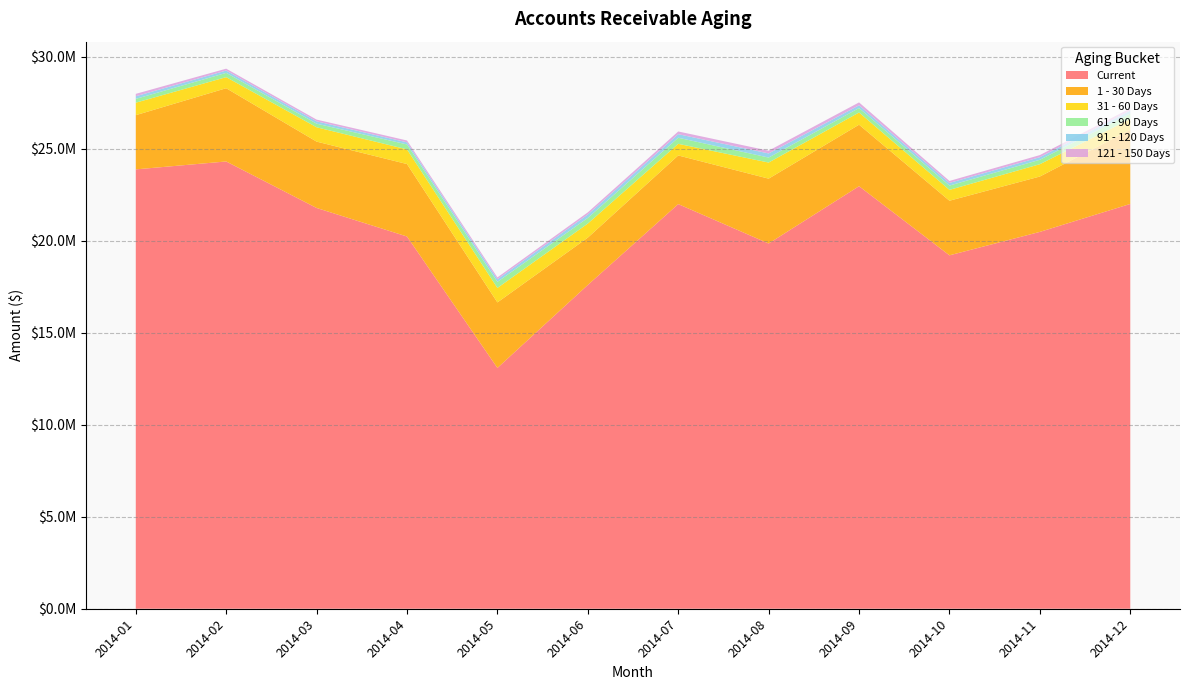

Reading left to right, transcribe all the data shown in this chart.

Current: 2014-01=23877174.6	2014-02=24307393.0	2014-03=21780598.5	2014-04=20229368.6	2014-05=13087053.8	2014-06=17595772.5	2014-07=21990459.3	2014-08=19849487.5	2014-09=22963125.1	2014-10=19206387.9	2014-11=20480147.0	2014-12=21999127.5
1 - 30 Days: 2014-01=2945941.5	2014-02=3980941.5	2014-03=3605775.6	2014-04=3938018.0	2014-05=3560239.5	2014-06=2572735.2	2014-07=2643523.8	2014-08=3523522.4	2014-09=3342092.1	2014-10=2966798.6	2014-11=3009520.6	2014-12=4029429.5
31 - 60 Days: 2014-01=678255.9	2014-02=601525.4	2014-03=778661.4	2014-04=794904.5	2014-05=786177.3	2014-06=765149.5	2014-07=631655.2	2014-08=875296.1	2014-09=663030.0	2014-10=589412.8	2014-11=669382.1	2014-12=586698.9
61 - 90 Days: 2014-01=206667.5	2014-02=232103.6	2014-03=196878.1	2014-04=270364.4	2014-05=329742.6	2014-06=307220.9	2014-07=331139.8	2014-08=271338.8	2014-09=241520.5	2014-10=234926.6	2014-11=240281.5	2014-12=298092.1
91 - 120 Days: 2014-01=142945.2	2014-02=125757.6	2014-03=127057.2	2014-04=113662.8	2014-05=143364.2	2014-06=184654.3	2014-07=193032.5	2014-08=223249.4	2014-09=148500.8	2014-10=143422.4	2014-11=140257.1	2014-12=162700.1
121 - 150 Days: 2014-01=130981.4	2014-02=102690.0	2014-03=93430.0	2014-04=101231.8	2014-05=100898.1	2014-06=115713.4	2014-07=148148.5	2014-08=150241.9	2014-09=158892.0	2014-10=107441.4	2014-11=114962.2	2014-12=117627.1